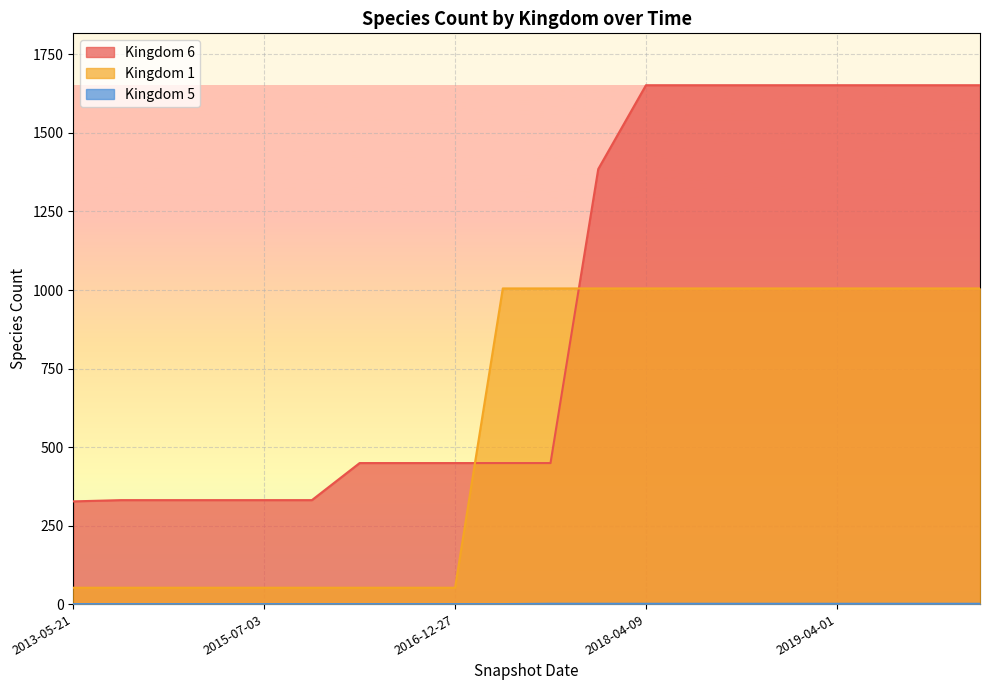

What position from the right is 2019-10-01?

2